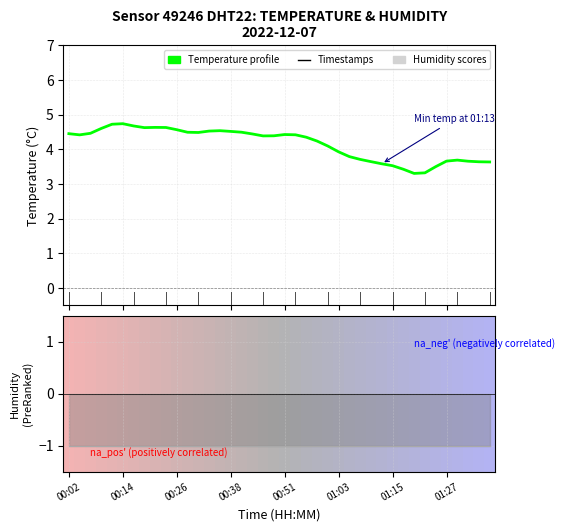

Approximately how many times larger is the value at 12 compared to 34?

1.3